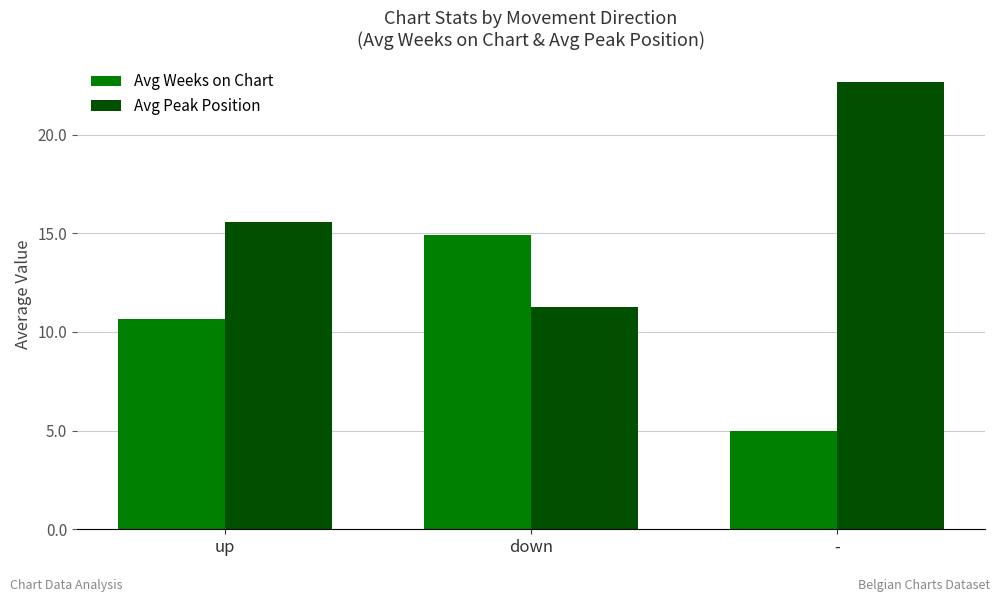

What is the label of the 1st bar from the left?

up